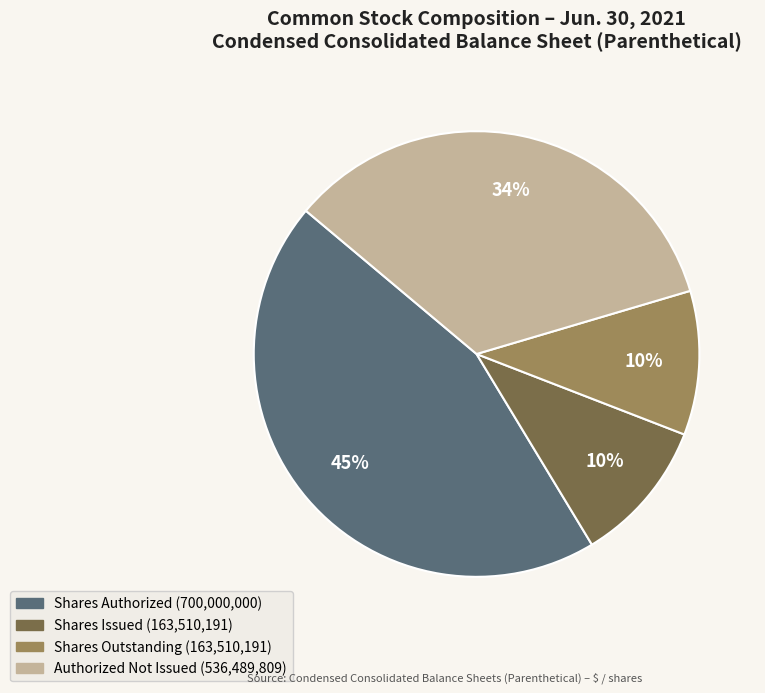

How many segments does this pie chart have?

4